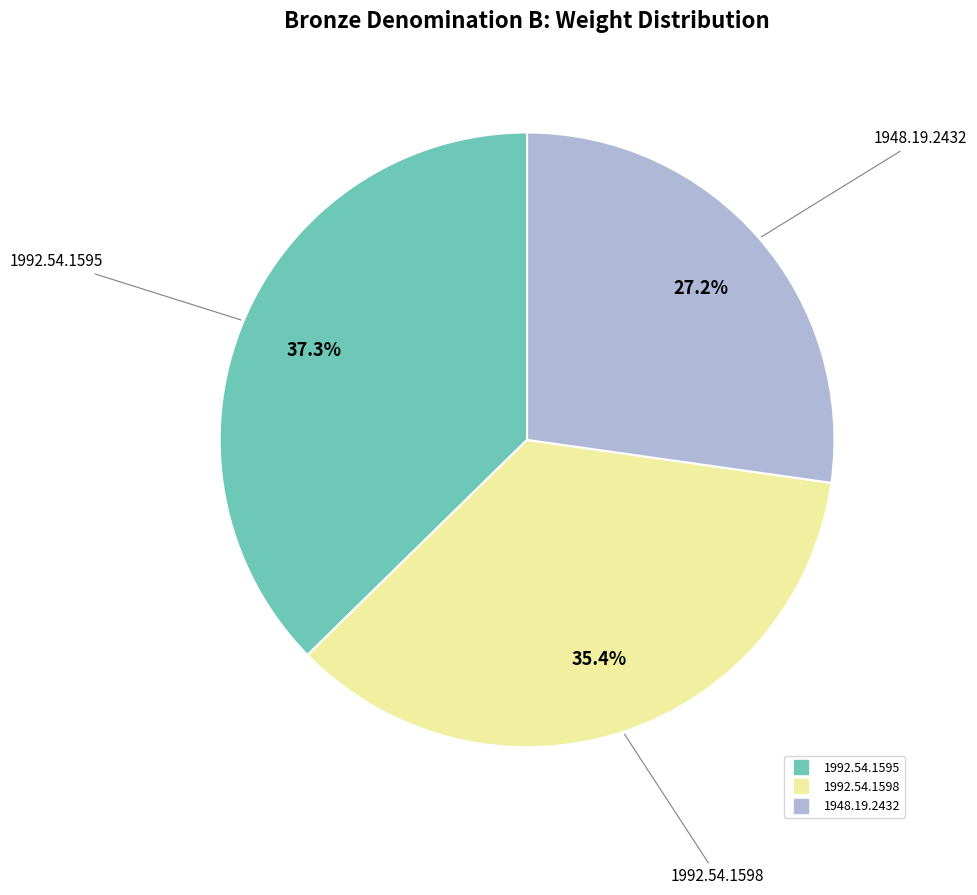

To the nearest percent, what percentage of the pie is 1948.19.2432?

27%